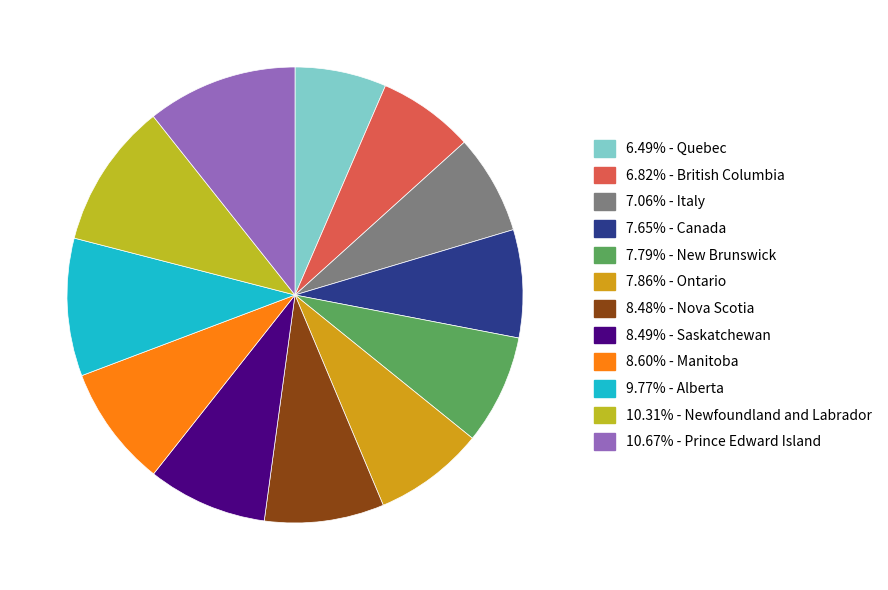

How many segments does this pie chart have?

12